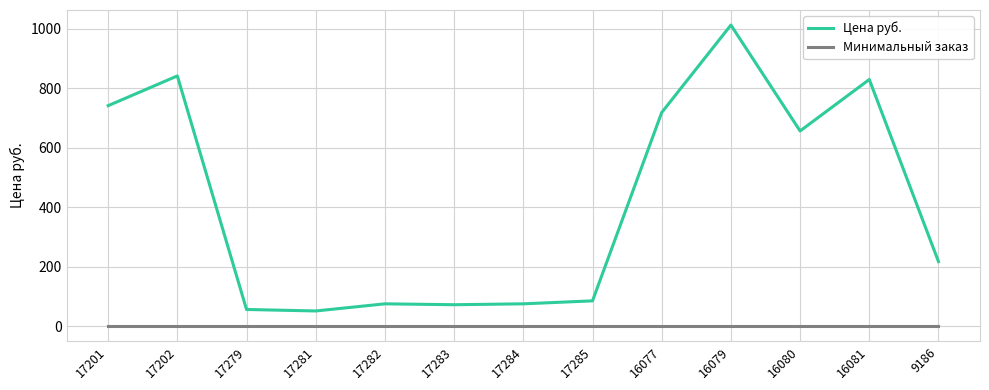

What is the spread (max minus min) of values at 17284?

75